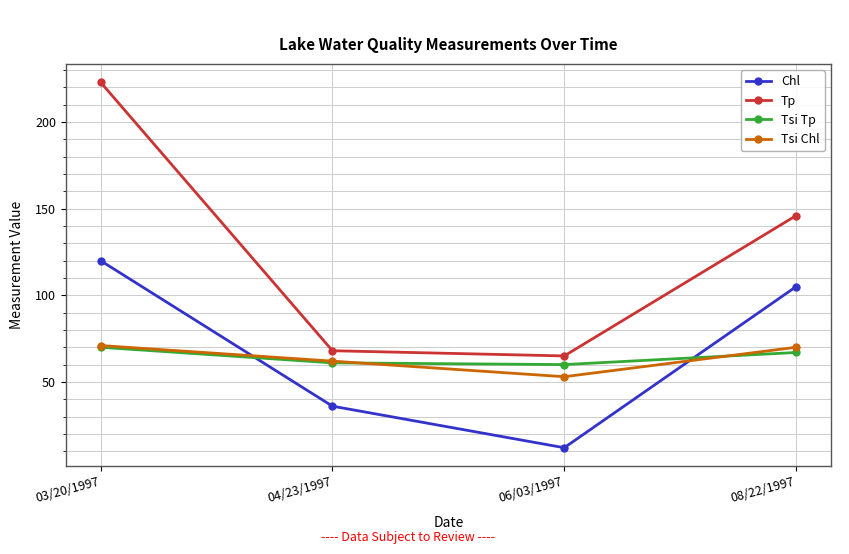

Which series changed the most between 06/03/1997 and 08/22/1997?

Chl